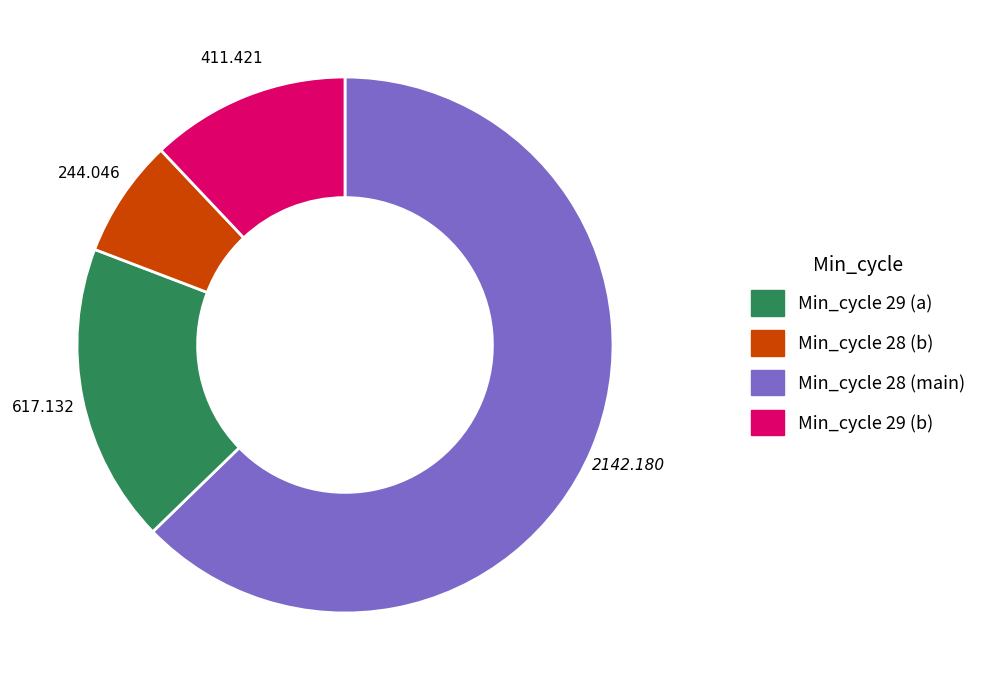

Is there any slice that represents more than half of the pie?

Yes